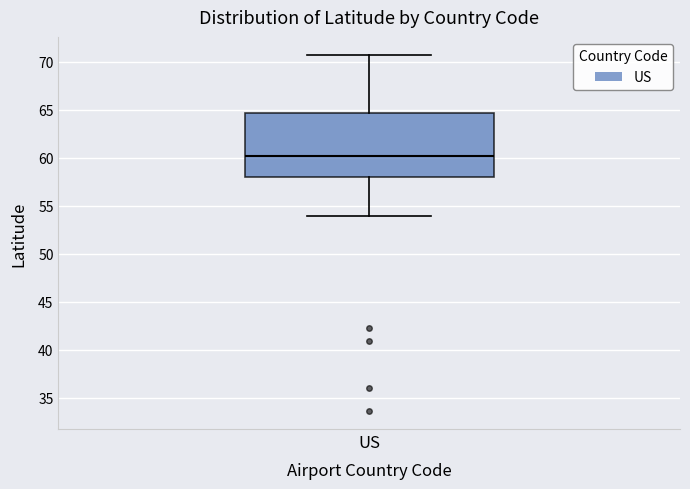

Where does the median line of the box for US sit on the y-axis? The values are not printed on the chart, so give them approximately, as read against the axis.

60.0